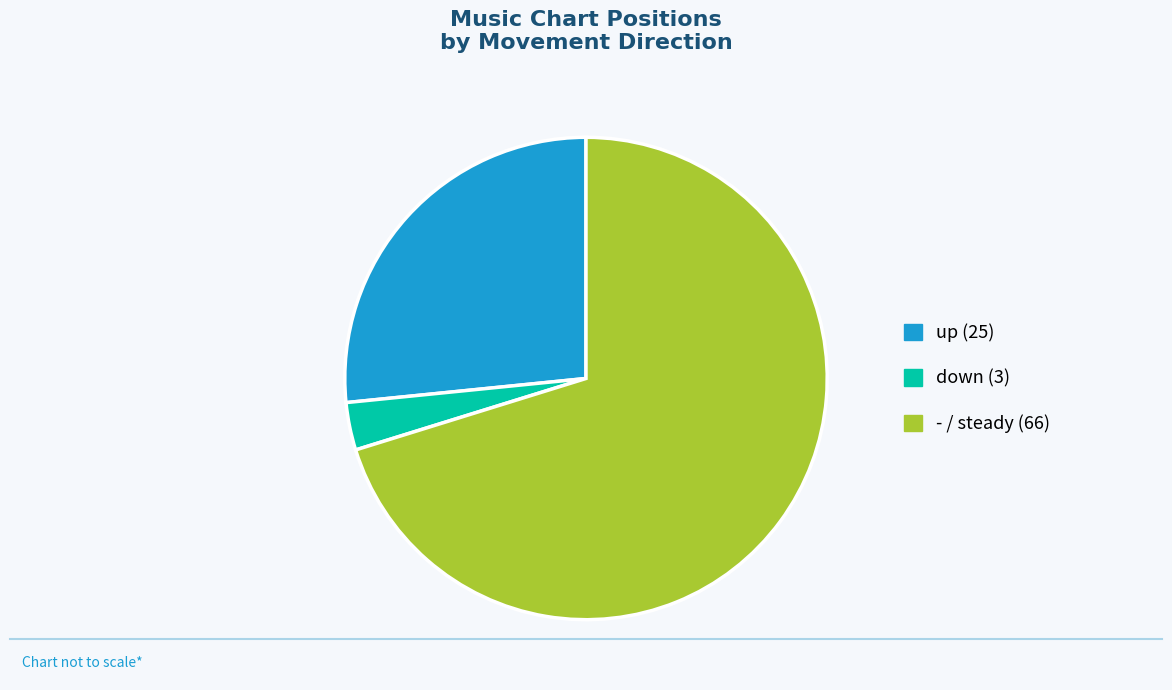

The down slice represents 15% of the pie. True or false?

False